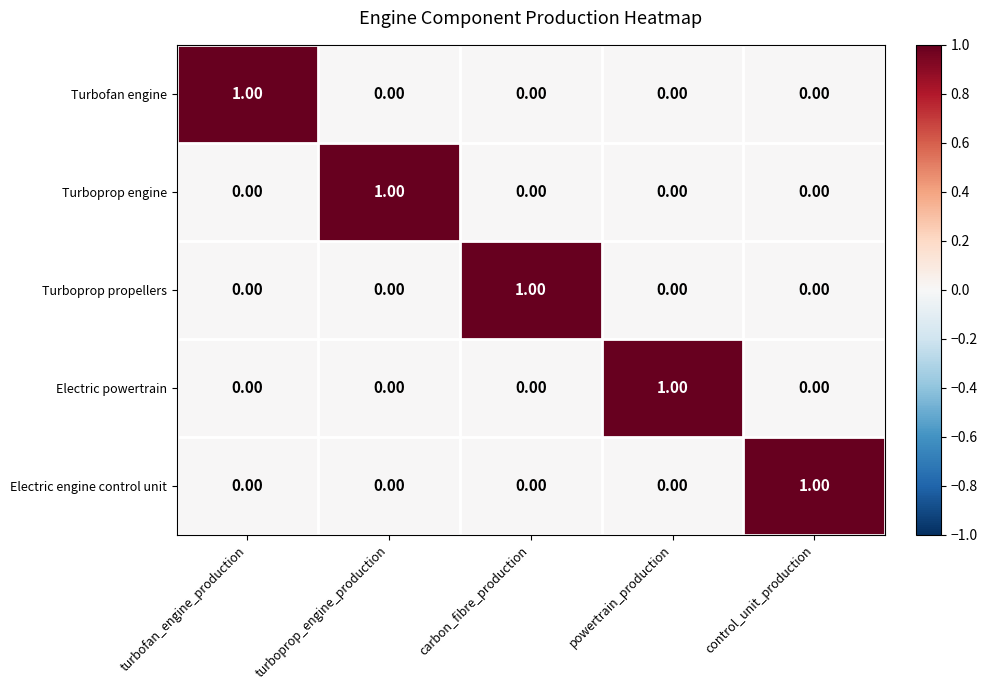

At how many categories does at least one series exceed 0?

5